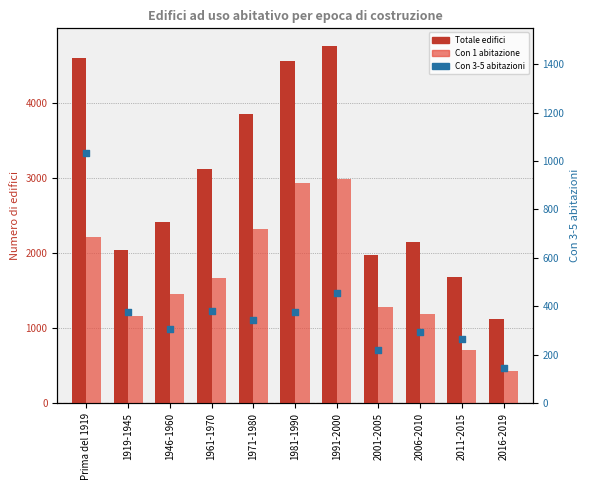

What are all the series names shown in the legend?

Totale edifici, Con 1 abitazione, Con 3-5 abitazioni